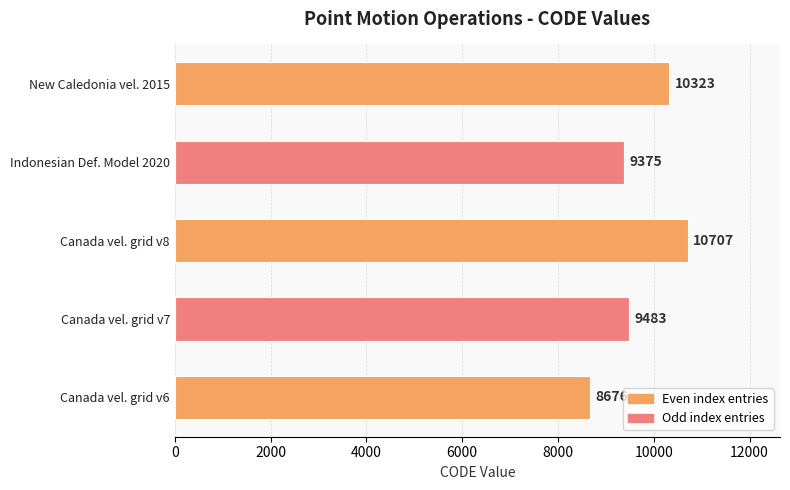

List the labels in order of value, largest first.

Canada vel. grid v8, New Caledonia vel. 2015, Canada vel. grid v7, Indonesian Def. Model 2020, Canada vel. grid v6